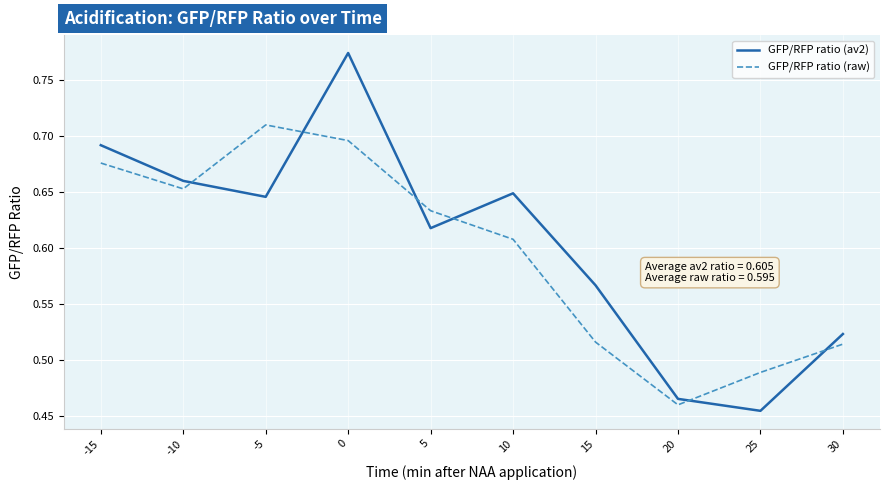

At 30, list the series in order from smallest to largest.

GFP/RFP ratio (raw), GFP/RFP ratio (av2)